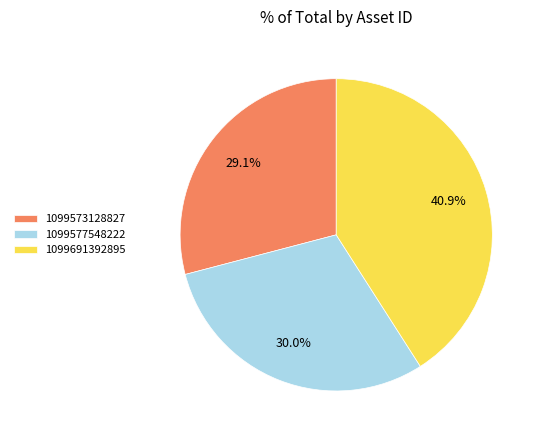

What is the smallest slice in the pie chart?

1099573128827